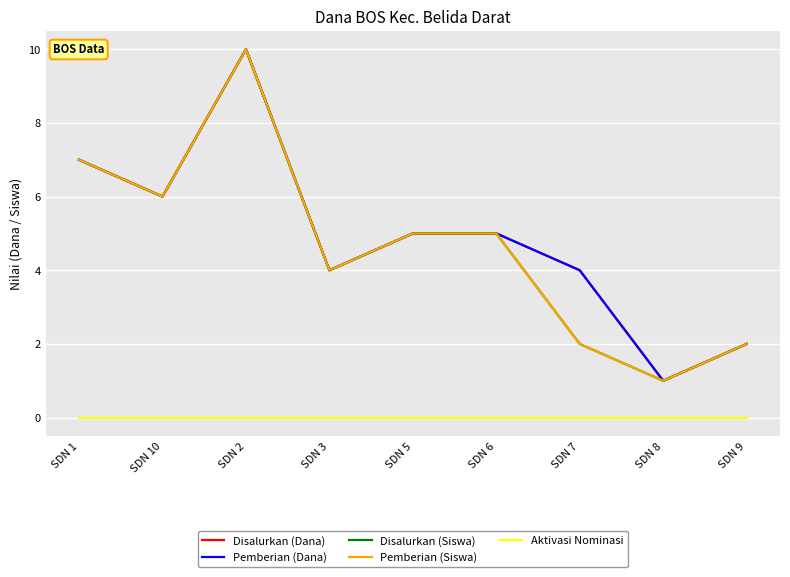

What value does the Disalurkan (Dana) series have at SDN 9?

2